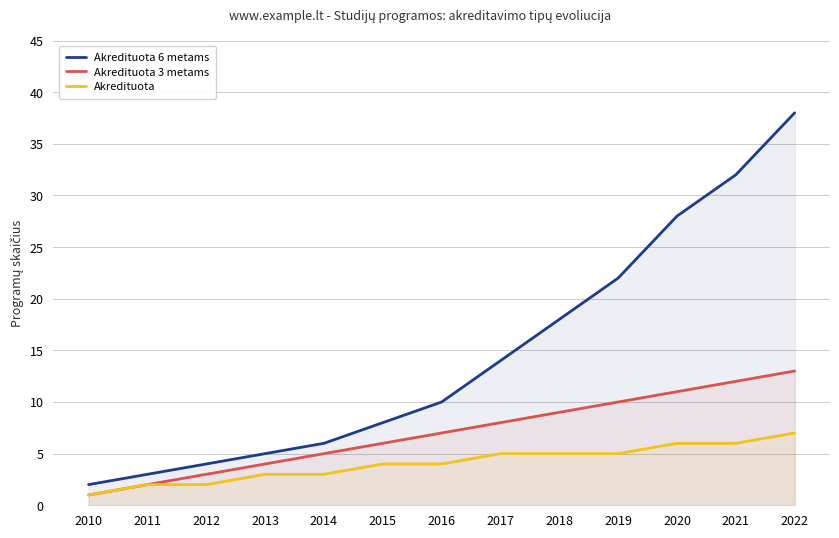

True or false: Akredituota 6 metams and Akredituota 3 metams cross at least once.

False